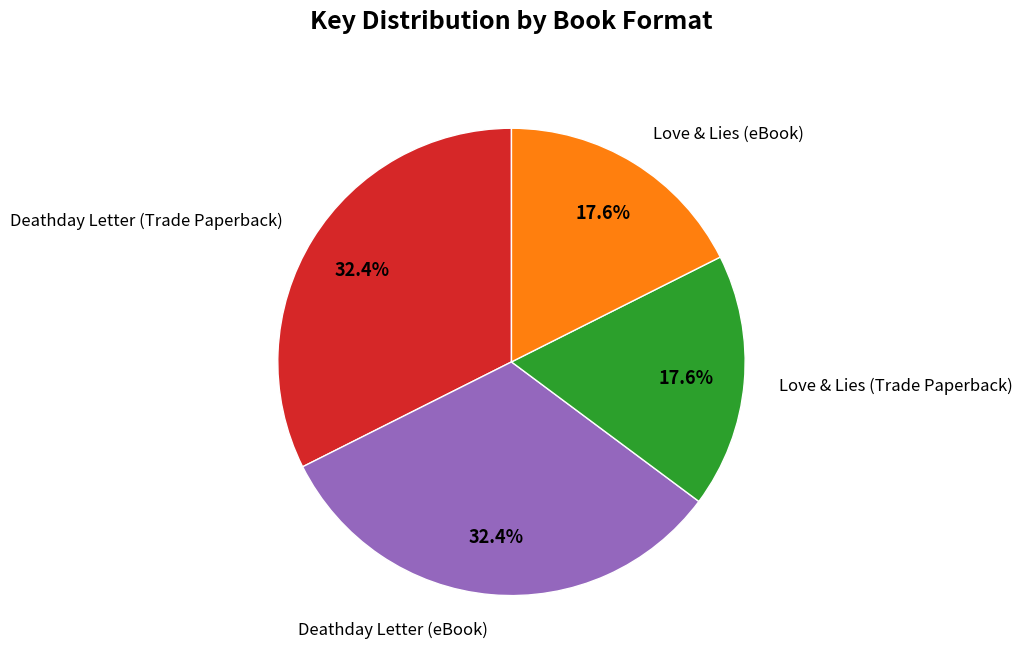

Count the number of slices in the pie.

4